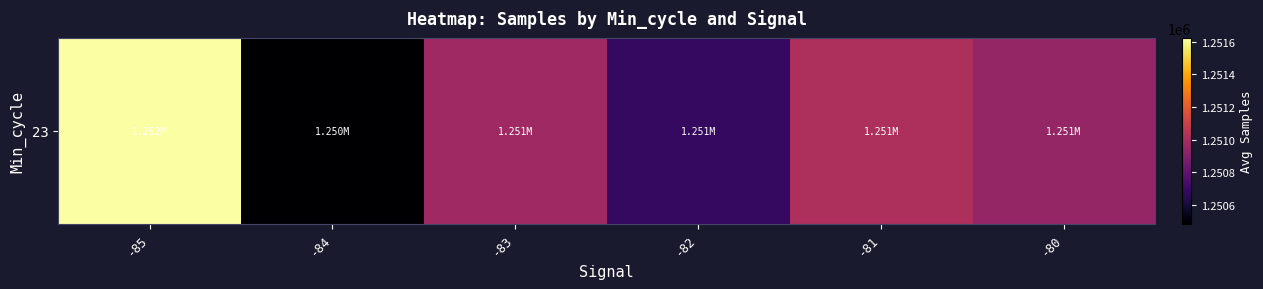

What is the minimum value shown in the chart?

1250487.0